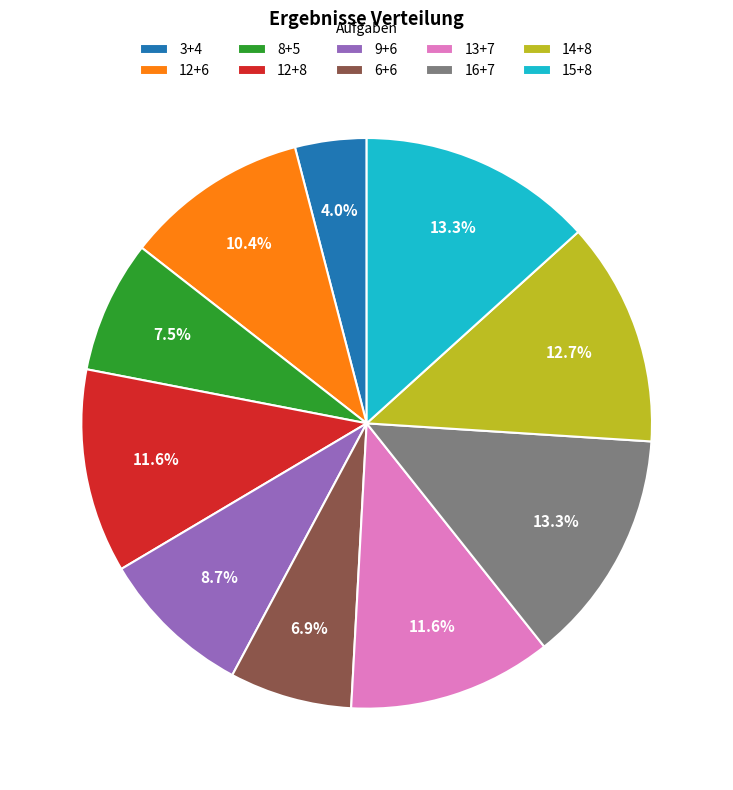

Is there any slice that represents more than half of the pie?

No